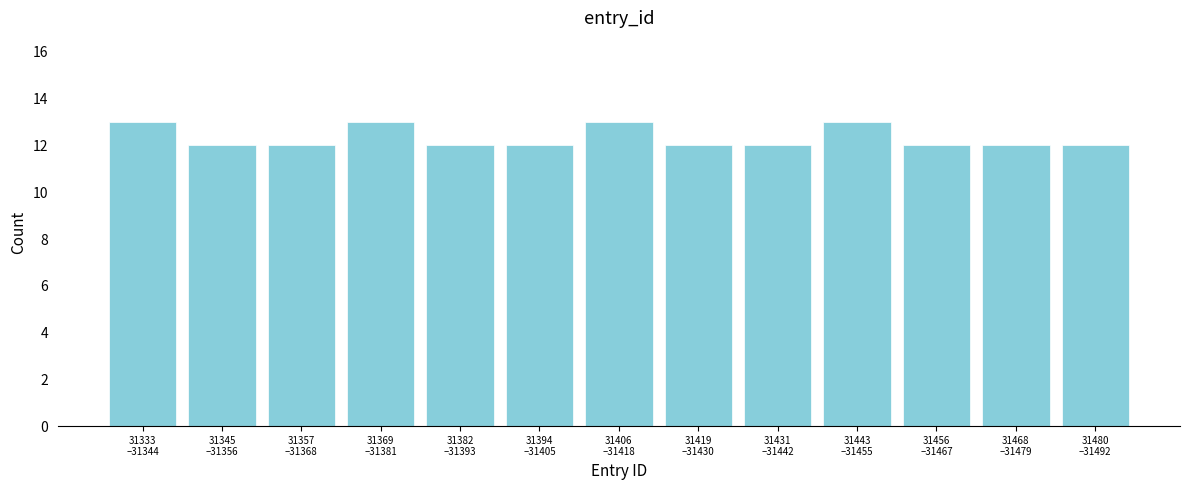

Reading right to left, extract all data points from this chart.

12	12	12	13	12	12	13	12	12	13	12	12	13